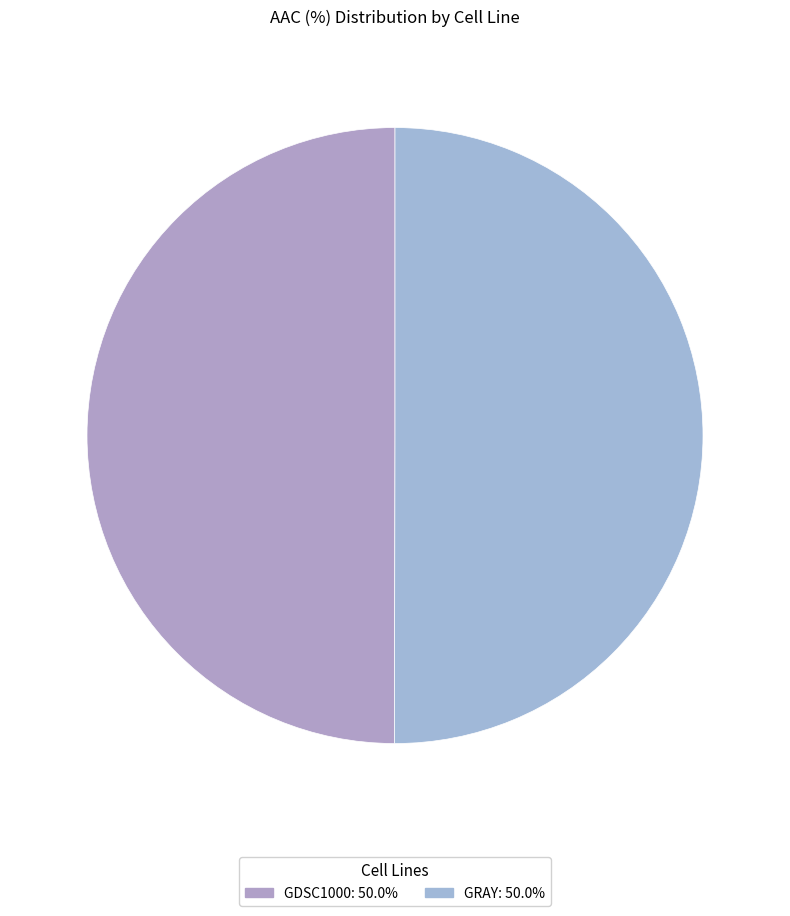

True or false: GRAY accounts for 50% of the total.

True